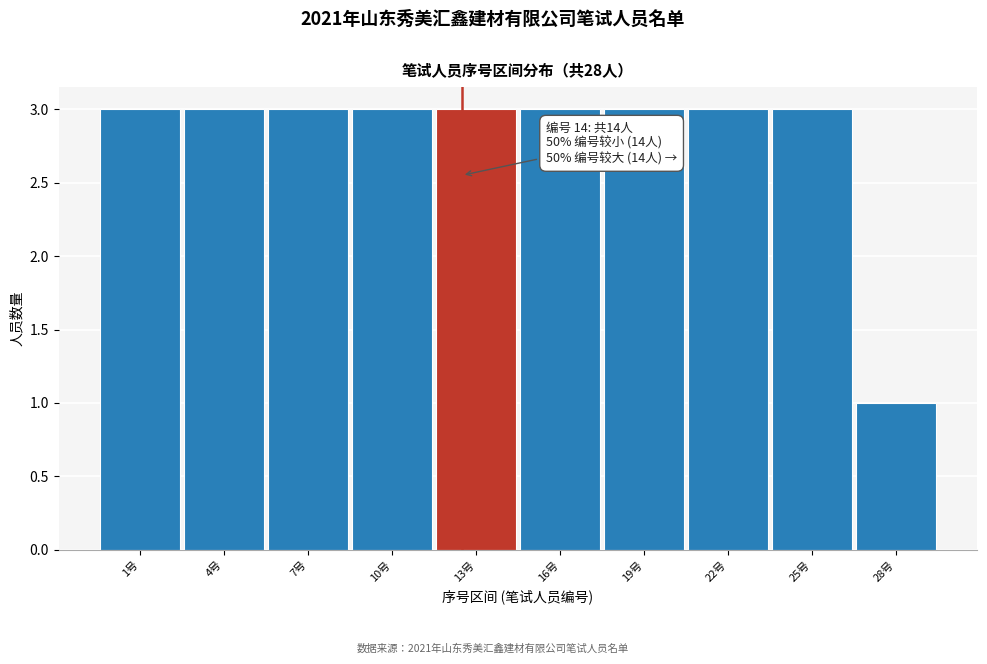

Reading right to left, list all the values displayed in this chart.

1	3	3	3	3	3	3	3	3	3